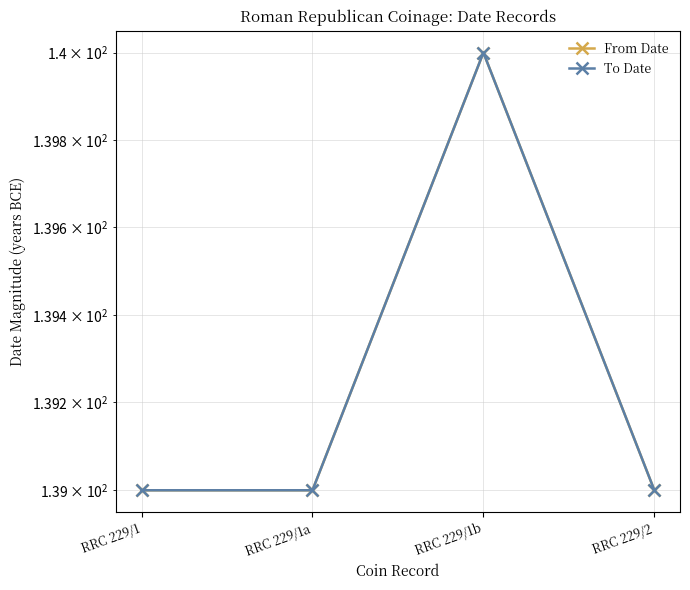

What is the label of the 1st point from the left?

RRC 229/1